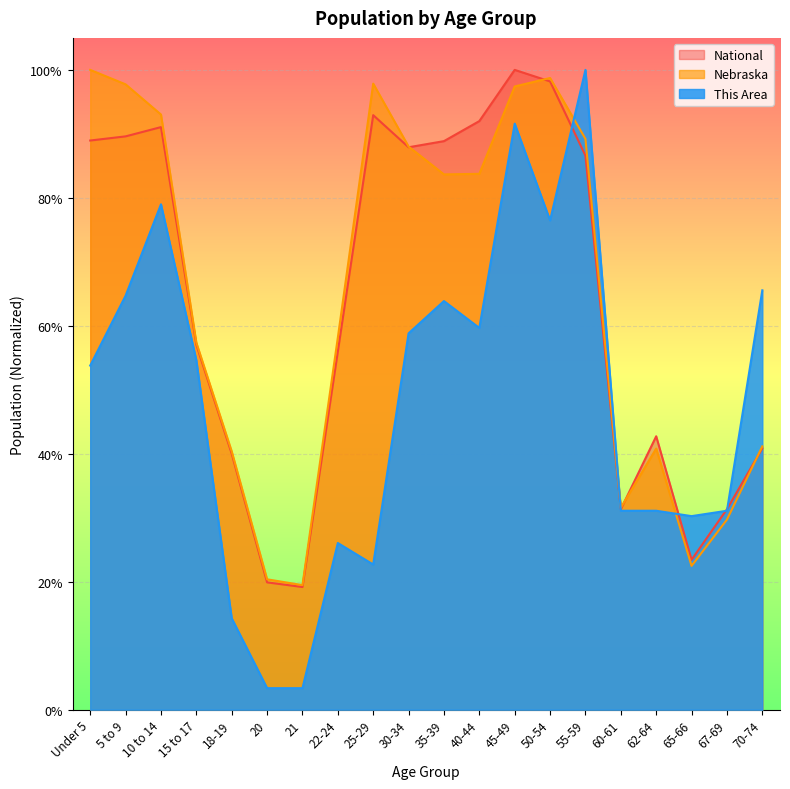

The National series shows 0.3 at 60-61. True or false?

True